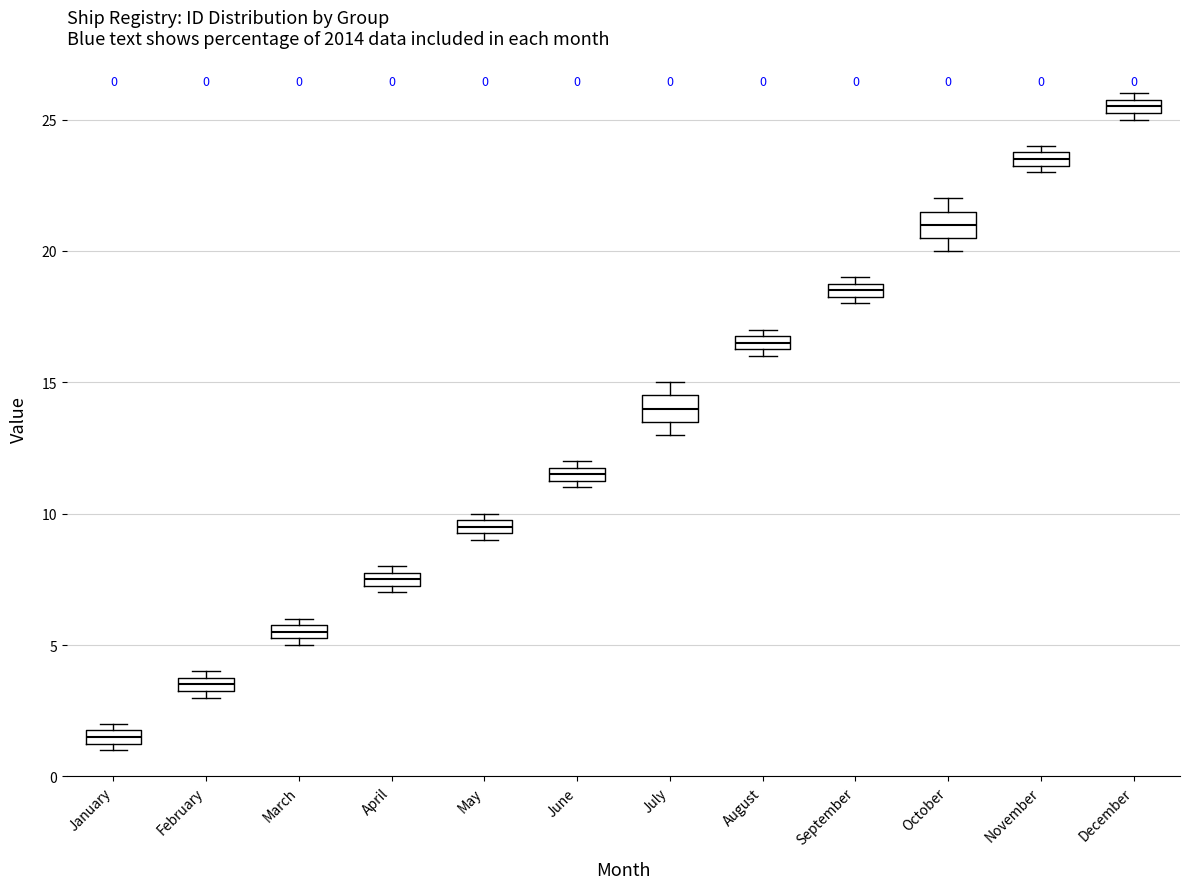

Which box's median line is the lowest?

January